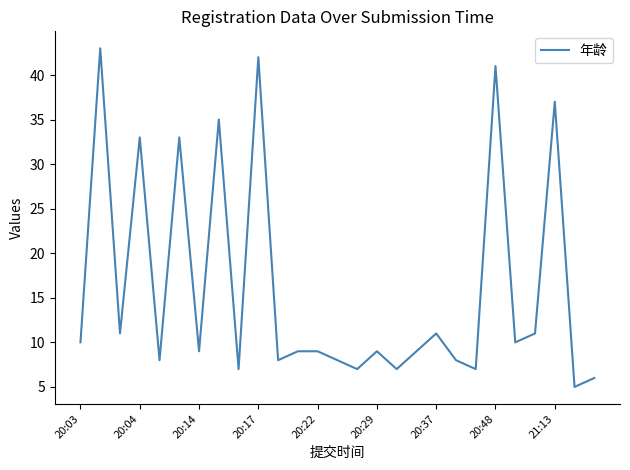

What is the minimum value shown in the chart?

5